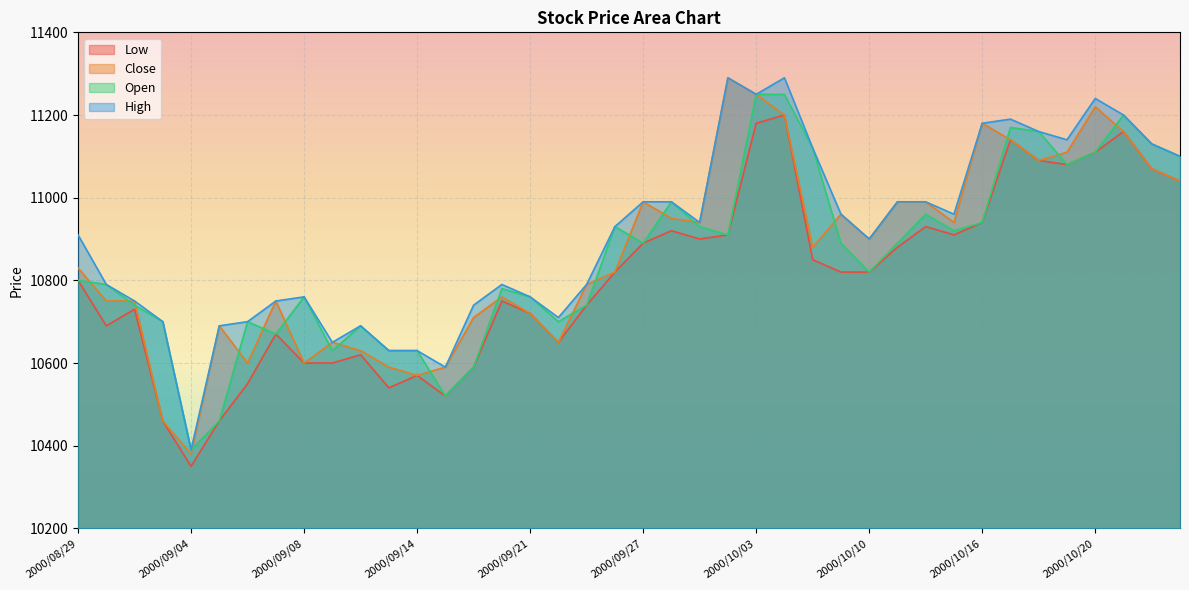

How many data points does each series have?

40